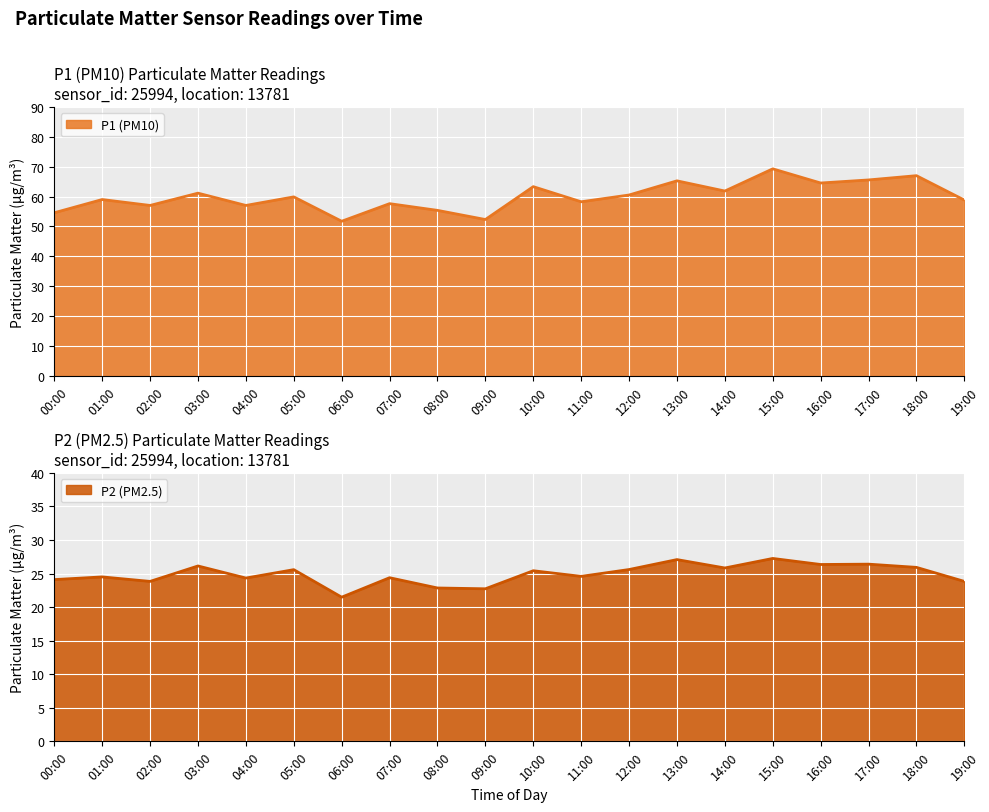

The P1 (PM10) series shows 54.6 at 00:00. True or false?

True